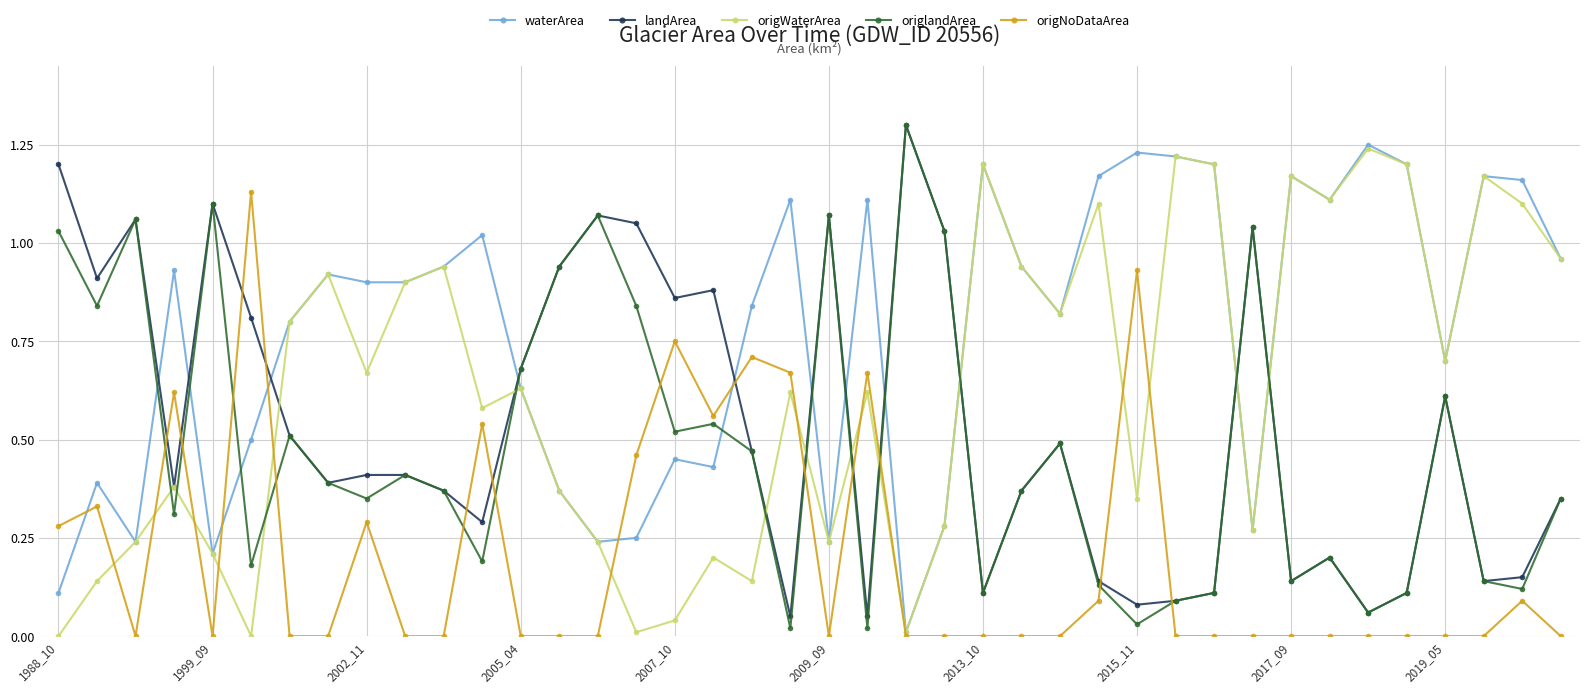

True or false: origNoDataArea has more than 0 interior local peaks.

True